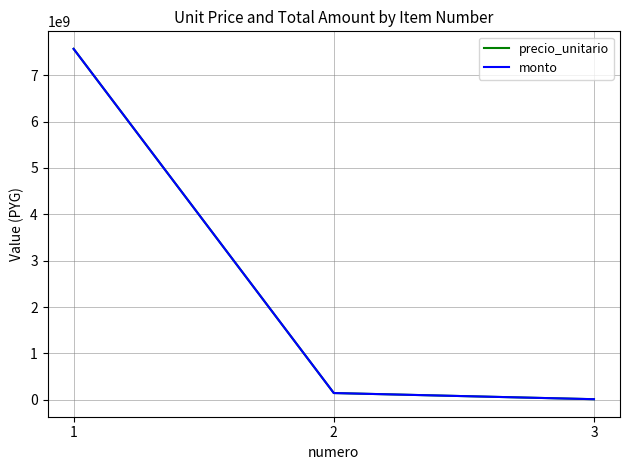

What is the difference between the maximum and minimum values in the precio_unitario series?

7553920494